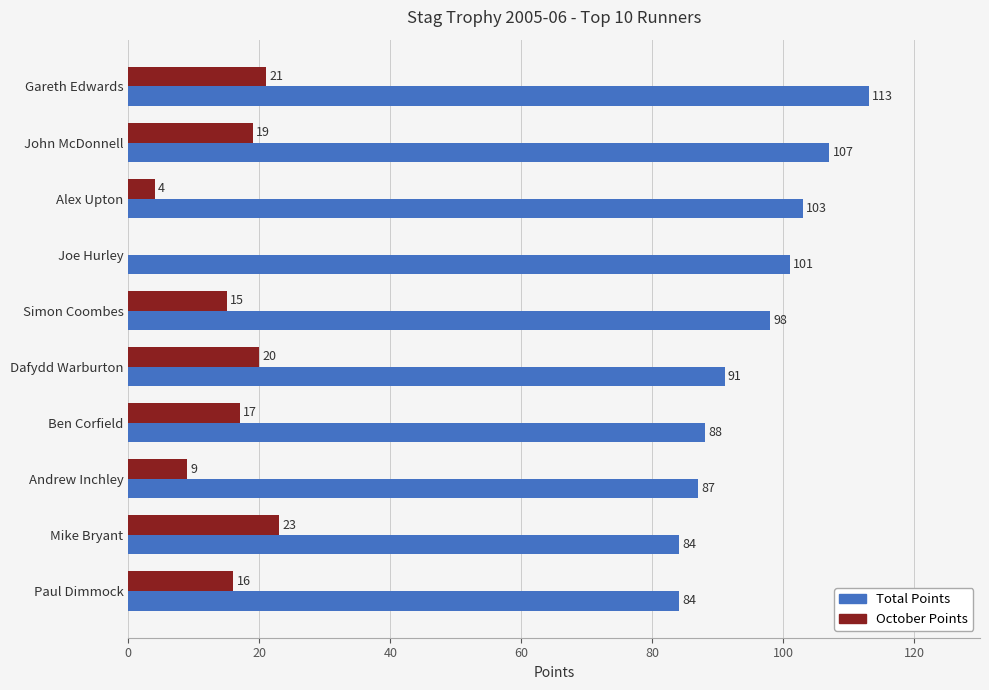

Between John McDonnell and Simon Coombes, which series saw the biggest shift?

Total Points